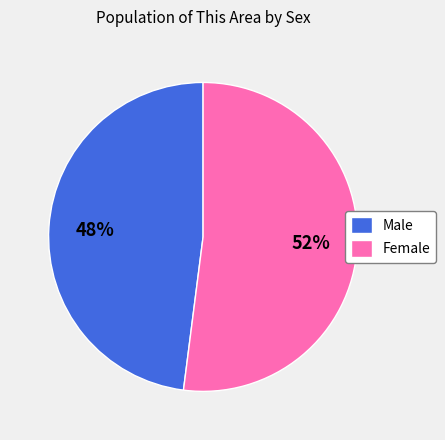

Rank the categories by value from highest to lowest.

Female, Male